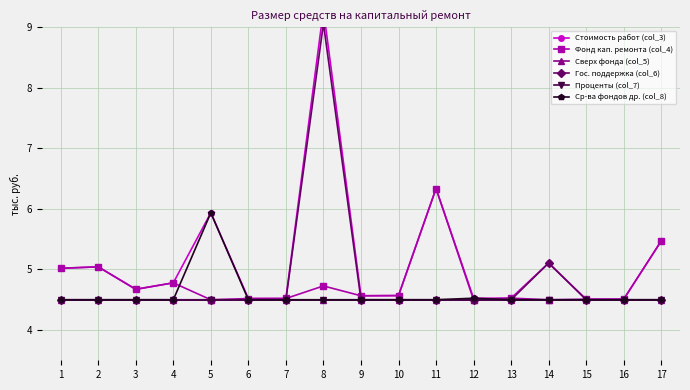

Which has a higher value, 3 or 12?

3